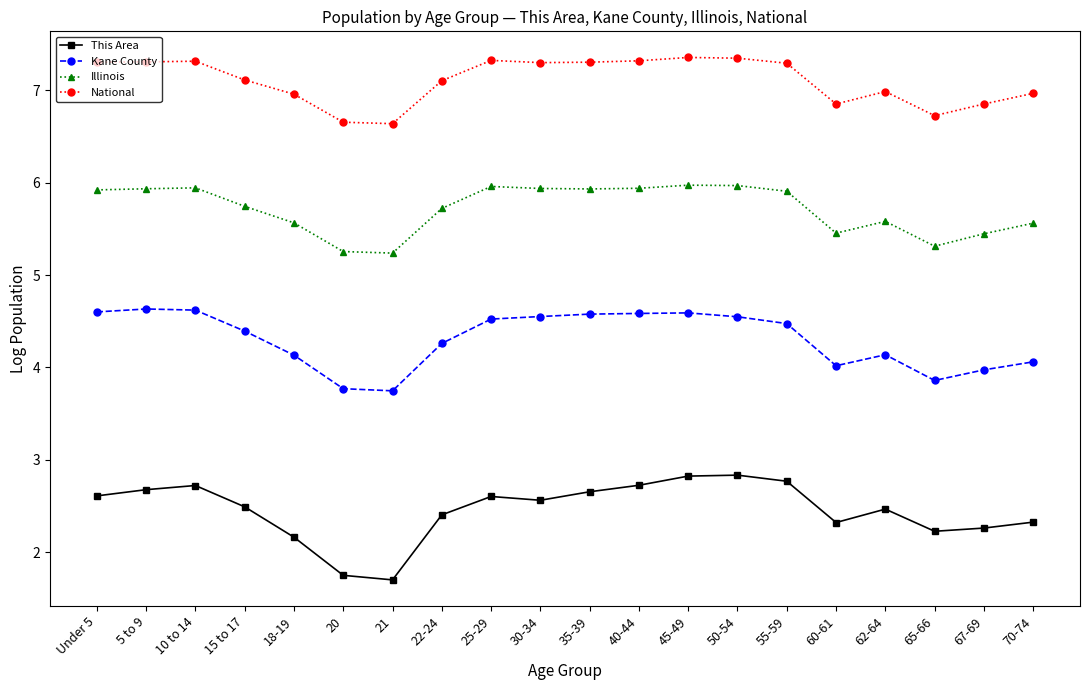

What is the label of the 12th point from the right?

25-29